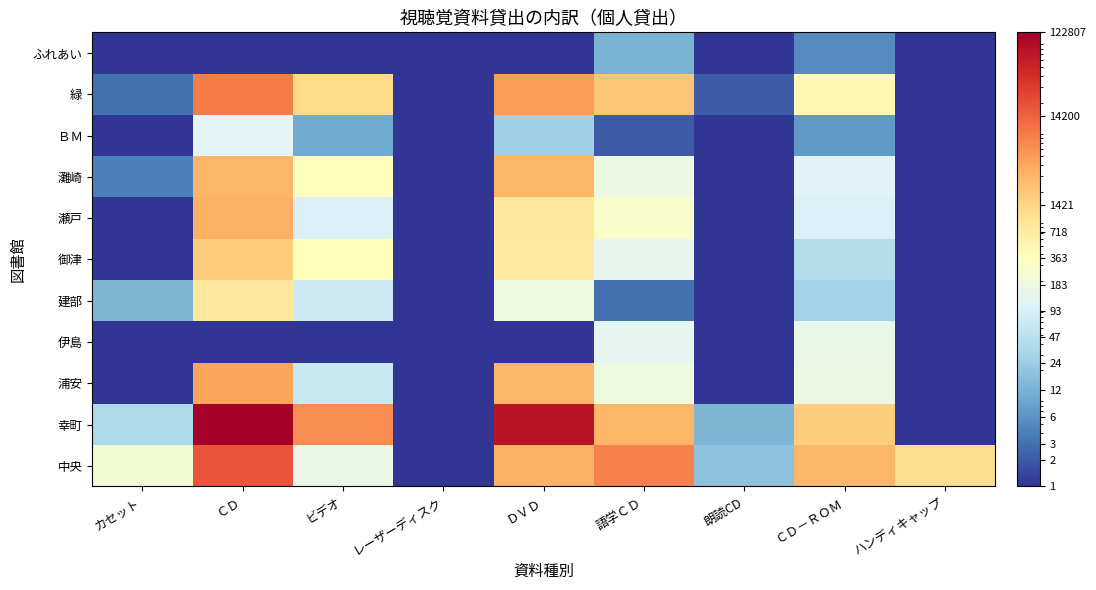

Reading left to right, extract all data points from this chart.

中央: カセット=232.0	ＣＤ=18265.0	ビデオ=152.0	レーザーディスク=0.1	ＤＶＤ=3373.0	語学ＣＤ=8020.0	朗読CD=18.0	ＣＤ－ＲＯＭ=2969.0	ハンディキャップ=1111.0
幸町: カセット=37.0	ＣＤ=122807.0	ビデオ=6803.0	レーザーディスク=0.1	ＤＶＤ=75643.0	語学ＣＤ=3100.0	朗読CD=13.0	ＣＤ－ＲＯＭ=1696.0	ハンディキャップ=0.1
浦安: カセット=1.0	ＣＤ=4264.0	ビデオ=63.0	レーザーディスク=0.1	ＤＶＤ=2956.0	語学ＣＤ=188.0	朗読CD=1.0	ＣＤ－ＲＯＭ=175.0	ハンディキャップ=0.1
伊島: カセット=0.1	ＣＤ=0.1	ビデオ=0.1	レーザーディスク=0.1	ＤＶＤ=0.1	語学ＣＤ=133.0	朗読CD=0.1	ＣＤ－ＲＯＭ=149.0	ハンディキャップ=0.1
建部: カセット=13.0	ＣＤ=866.0	ビデオ=71.0	レーザーディスク=0.1	ＤＶＤ=185.0	語学ＣＤ=3.0	朗読CD=0.1	ＣＤ－ＲＯＭ=29.0	ハンディキャップ=0.1
御津: カセット=1.0	ＣＤ=1861.0	ビデオ=370.0	レーザーディスク=0.1	ＤＶＤ=779.0	語学ＣＤ=140.0	朗読CD=0.1	ＣＤ－ＲＯＭ=42.0	ハンディキャップ=0.1
瀬戸: カセット=1.0	ＣＤ=3359.0	ビデオ=97.0	レーザーディスク=0.1	ＤＶＤ=851.0	語学ＣＤ=277.0	朗読CD=0.1	ＣＤ－ＲＯＭ=94.0	ハンディキャップ=0.1
灘崎: カセット=4.0	ＣＤ=3109.0	ビデオ=384.0	レーザーディスク=0.1	ＤＶＤ=3153.0	語学ＣＤ=172.0	朗読CD=0.1	ＣＤ－ＲＯＭ=112.0	ハンディキャップ=0.1
ＢＭ: カセット=0.1	ＣＤ=120.0	ビデオ=10.0	レーザーディスク=0.1	ＤＶＤ=26.0	語学ＣＤ=2.0	朗読CD=0.1	ＣＤ－ＲＯＭ=7.0	ハンディキャップ=0.1
緑: カセット=3.0	ＣＤ=8885.0	ビデオ=1263.0	レーザーディスク=0.1	ＤＶＤ=4815.0	語学ＣＤ=2153.0	朗読CD=2.0	ＣＤ－ＲＯＭ=465.0	ハンディキャップ=0.1
ふれあい: カセット=0.1	ＣＤ=0.1	ビデオ=0.1	レーザーディスク=0.1	ＤＶＤ=1.0	語学ＣＤ=12.0	朗読CD=0.1	ＣＤ－ＲＯＭ=5.0	ハンディキャップ=0.1